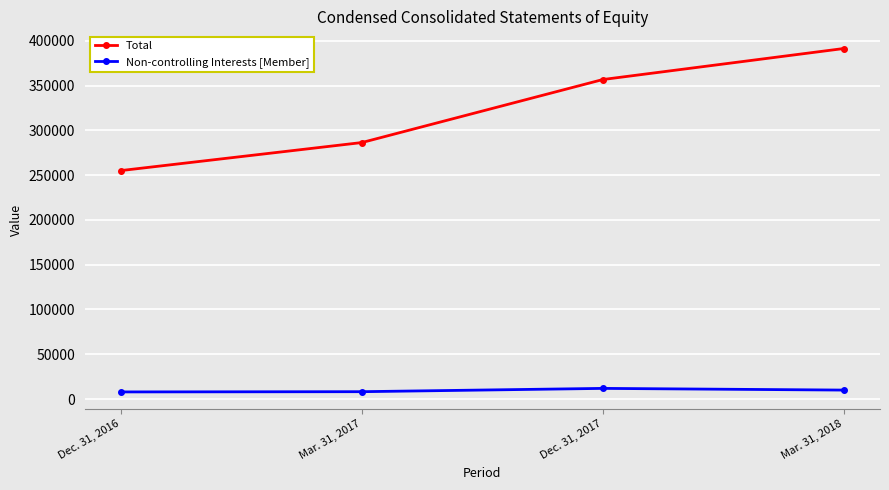

What is the label of the 3rd point from the right?

Mar. 31, 2017